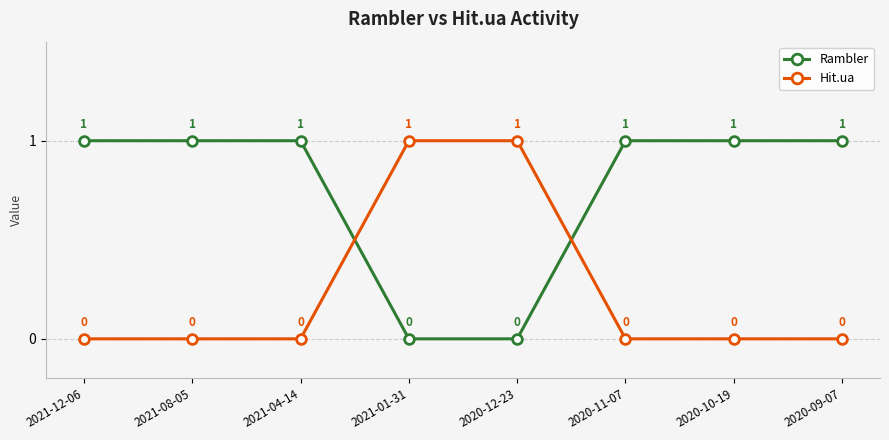

Count the Hit.ua values in the range 0 to 1.

8